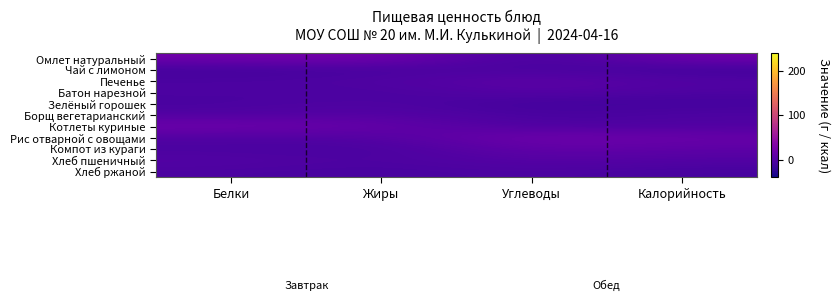

What is the minimum value shown in the chart?

-13.3